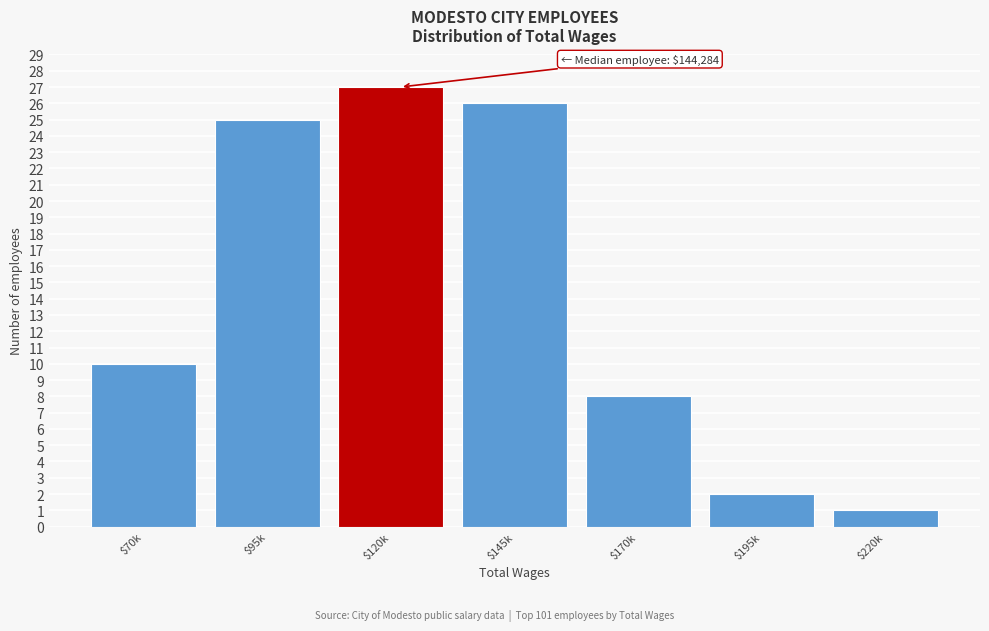

Reading left to right, extract all data points from this chart.

10	25	27	26	8	2	1